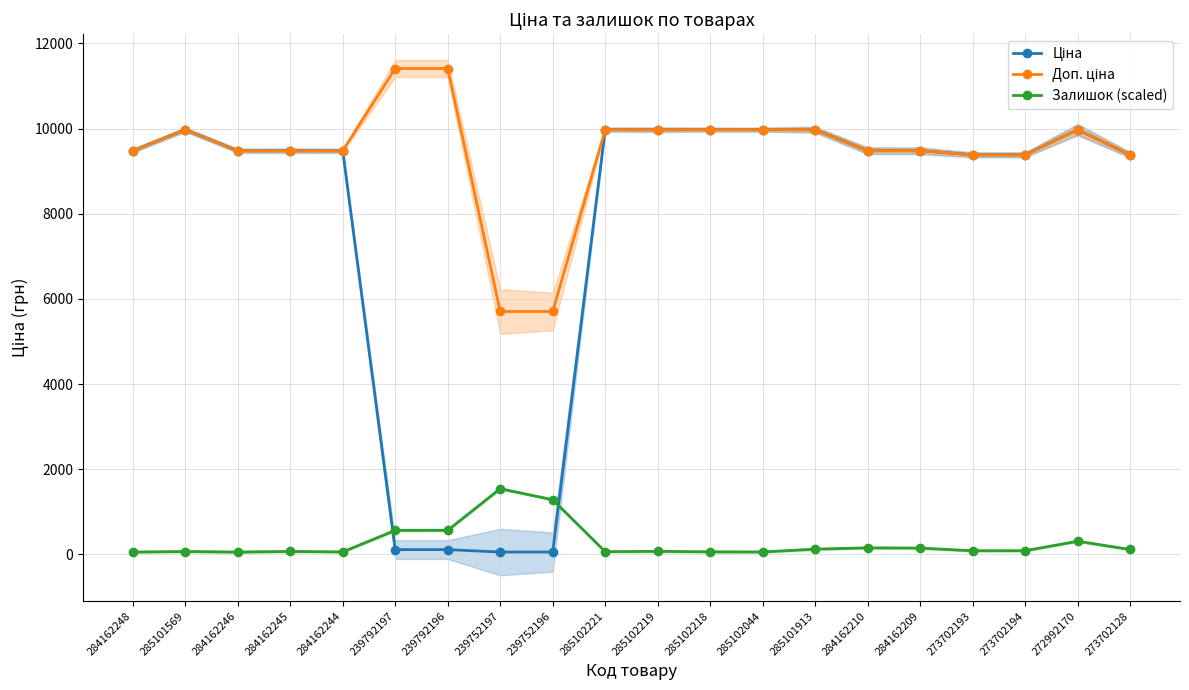

What is the label of the 3rd point from the left?

284162246